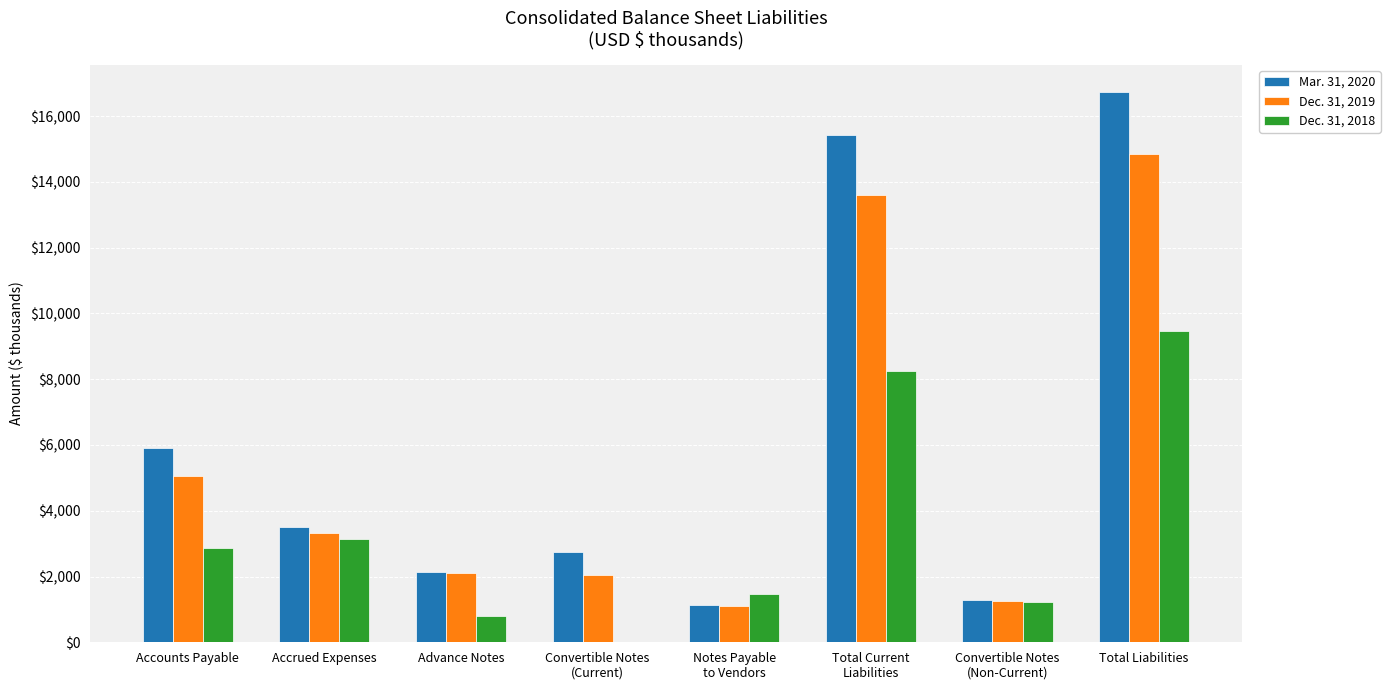

Between Convertible Notes
(Non-Current) and Total Liabilities, which series saw the biggest shift?

Mar. 31, 2020